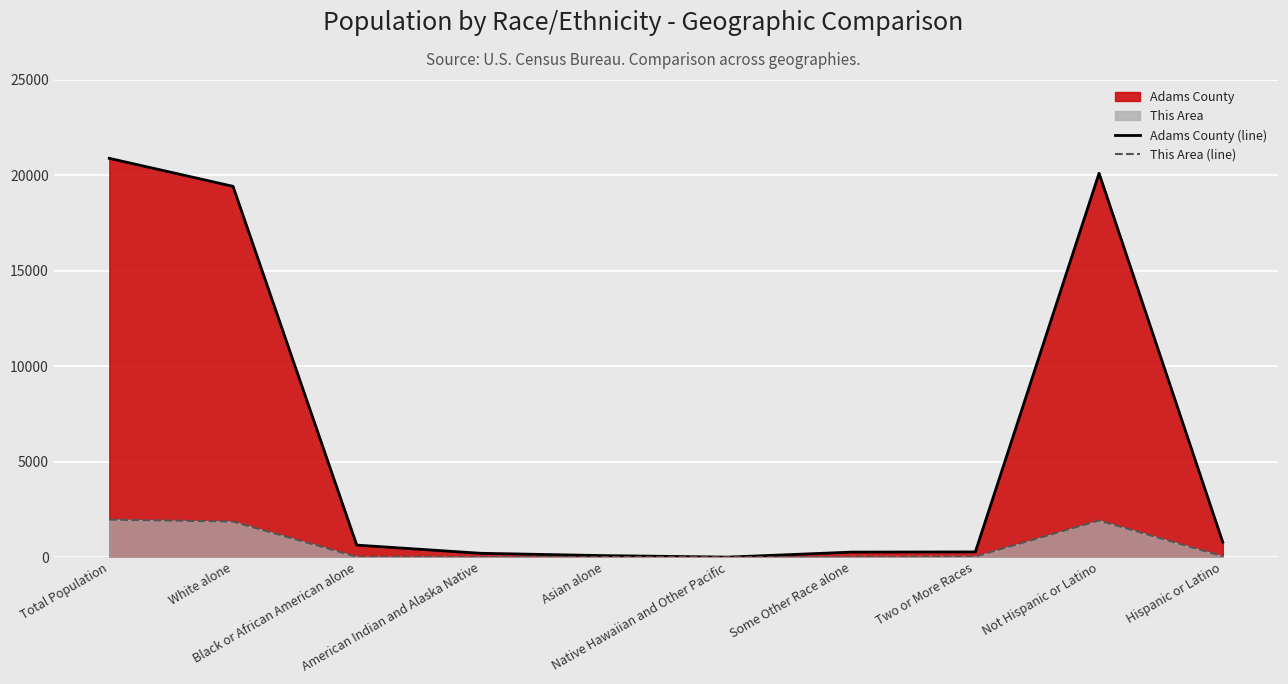

What is the difference between the highest and lowest values at Hispanic or Latino?

737